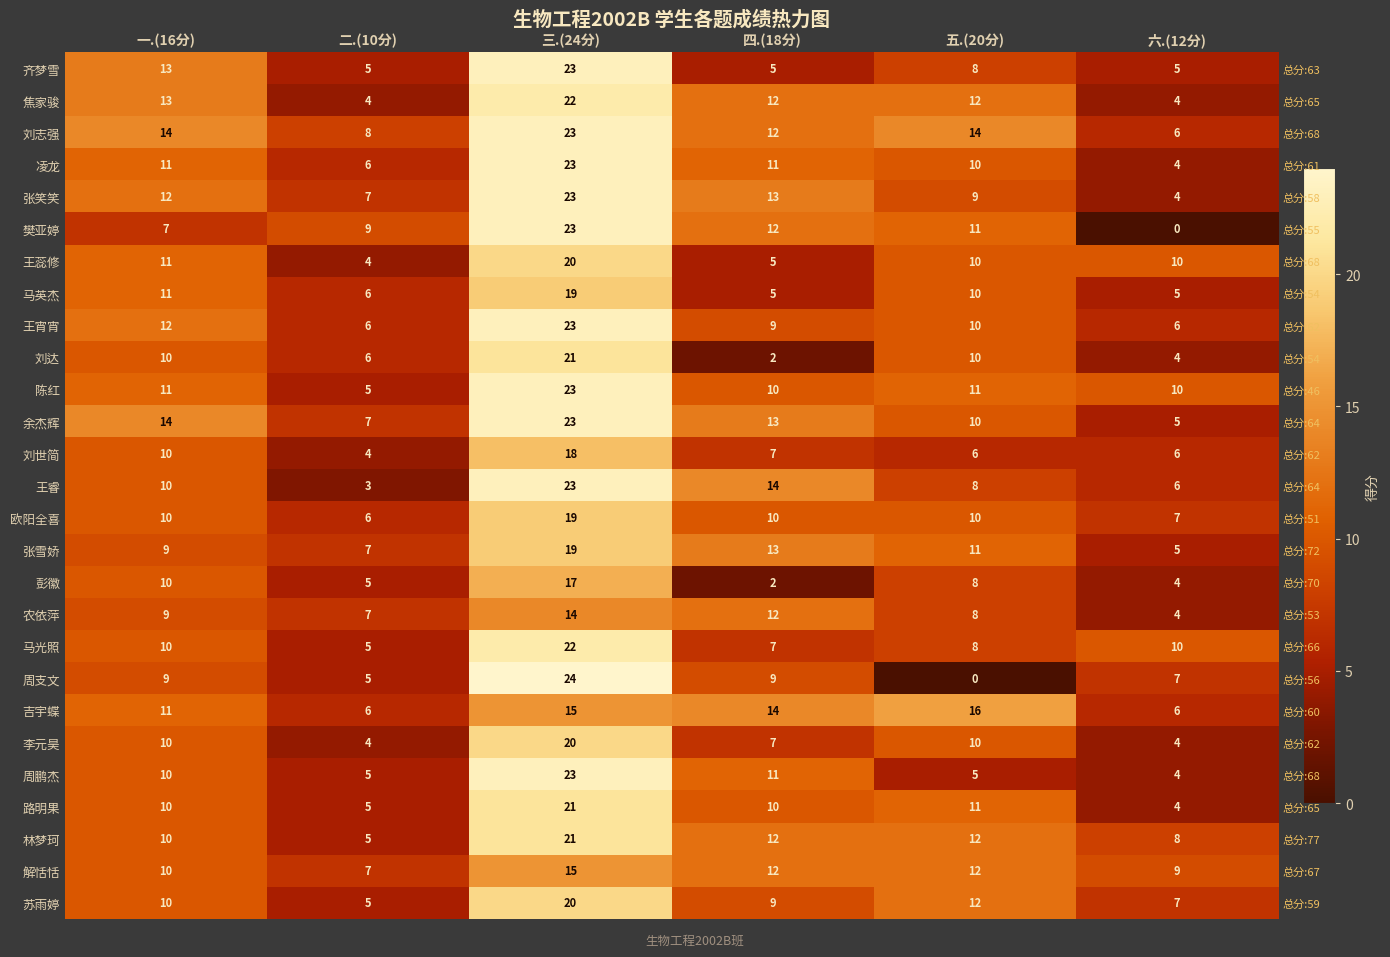

Is it true that 吉宇蝶 equals 16 at 五.(20分)?

True